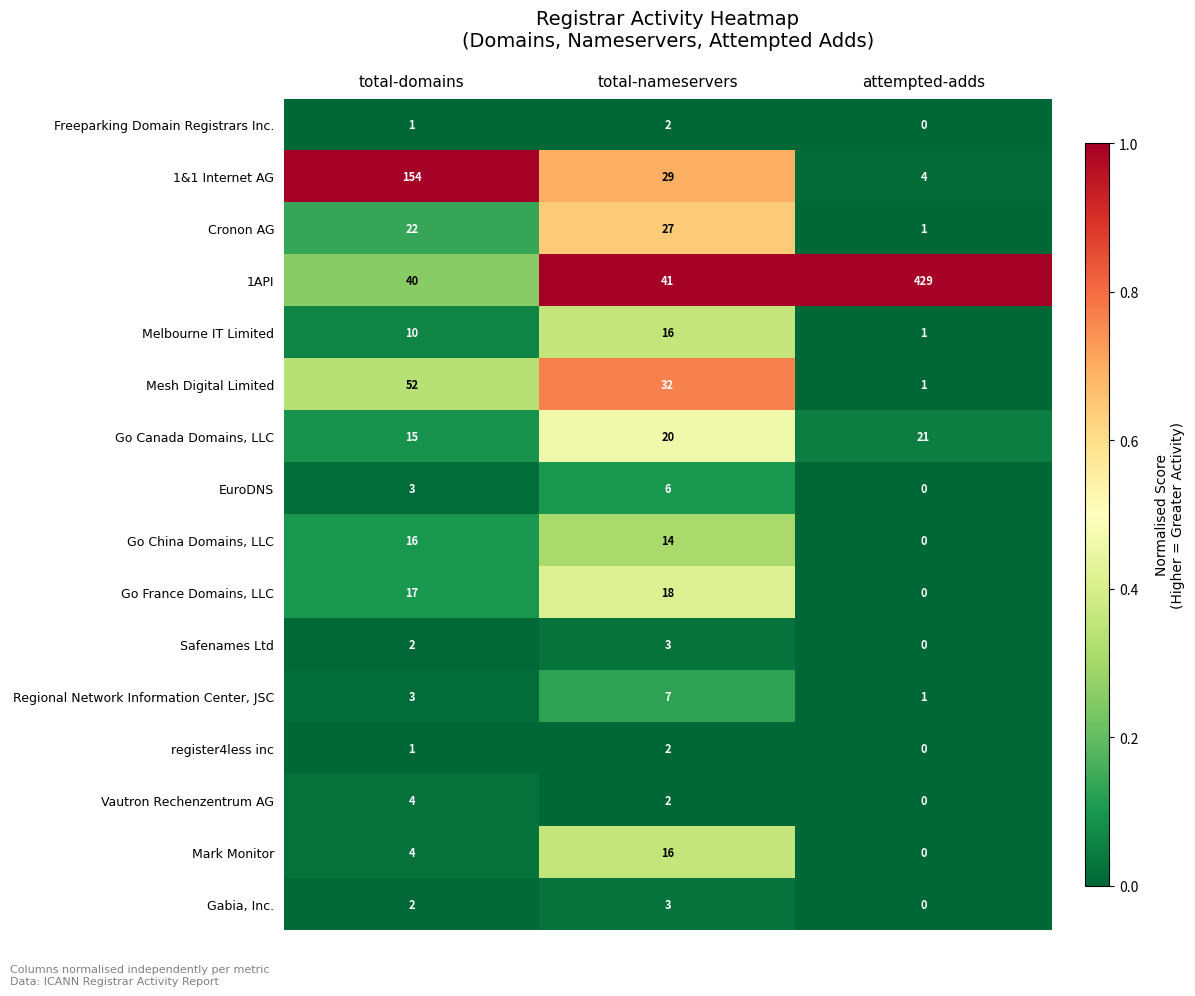

Which label corresponds to the largest value in the chart?

attempted-adds